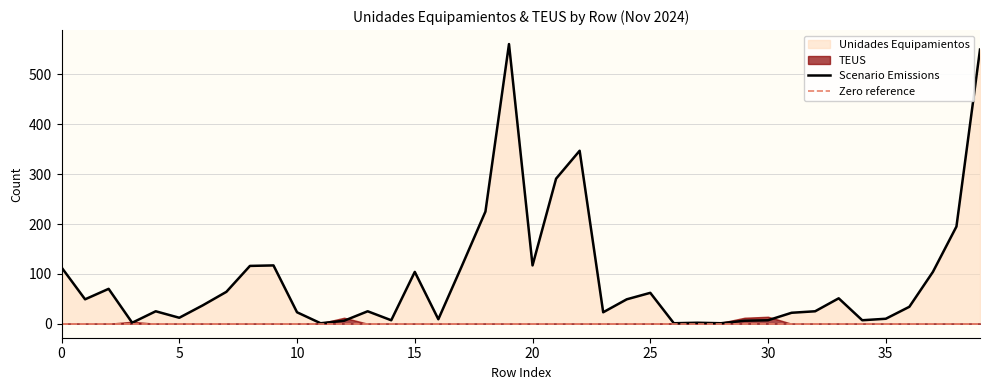

What is the average value?

90